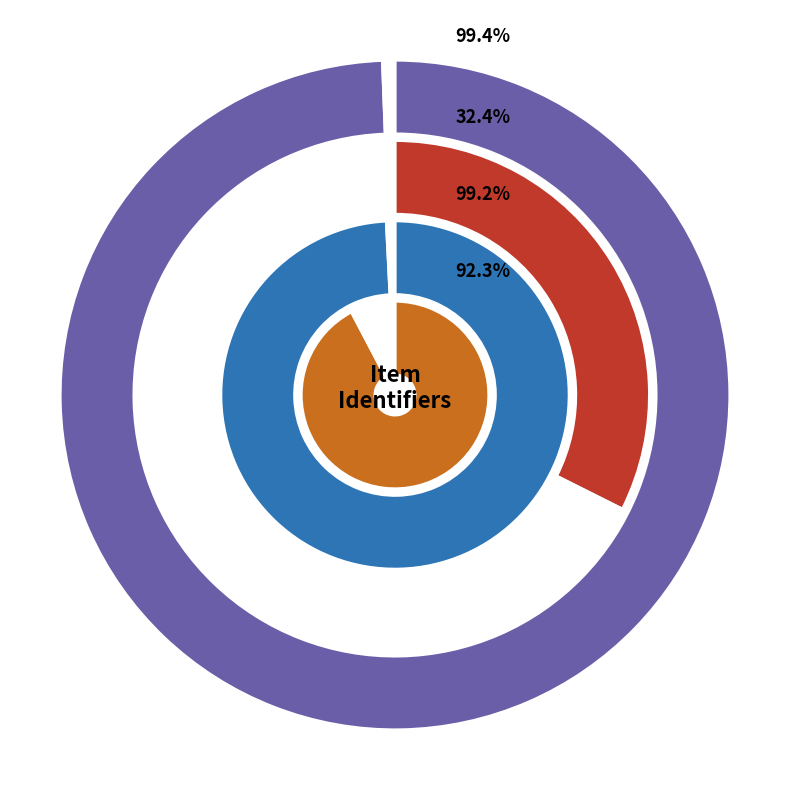

Does 200092 represent more than half of the total?

No